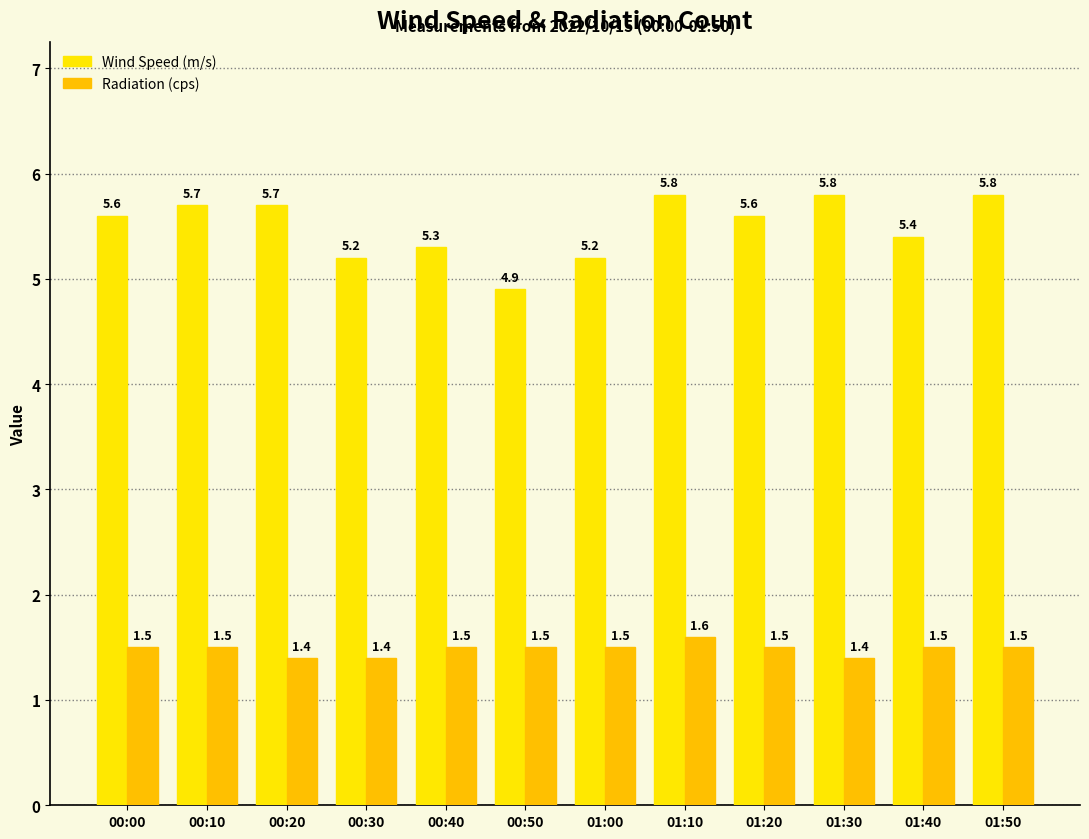

The Radiation (cps) series shows 2.4 at 01:40. True or false?

False